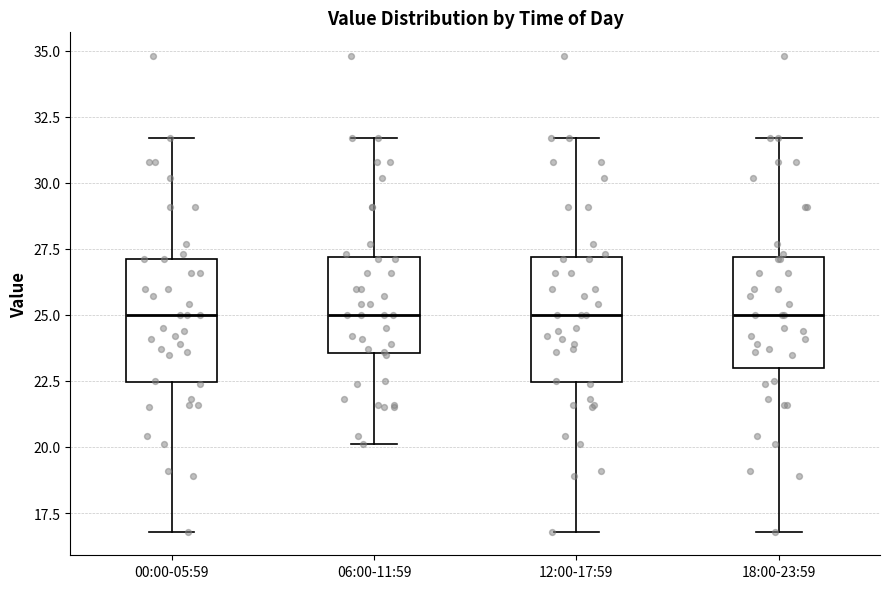

Reading left to right, read every box against the y-axis: the position of its median line, the range the box covers, and the ends of its whiskers. The values are not printed on the chart, so give them approximately, as read against the axis.

00:00-05:59: median 25.0, box 22.5 to 27.0, whiskers 17.0 to 31.5
06:00-11:59: median 25.0, box 23.5 to 27.0, whiskers 20.0 to 31.5
12:00-17:59: median 25.0, box 22.5 to 27.0, whiskers 17.0 to 31.5
18:00-23:59: median 25.0, box 23.0 to 27.0, whiskers 17.0 to 31.5